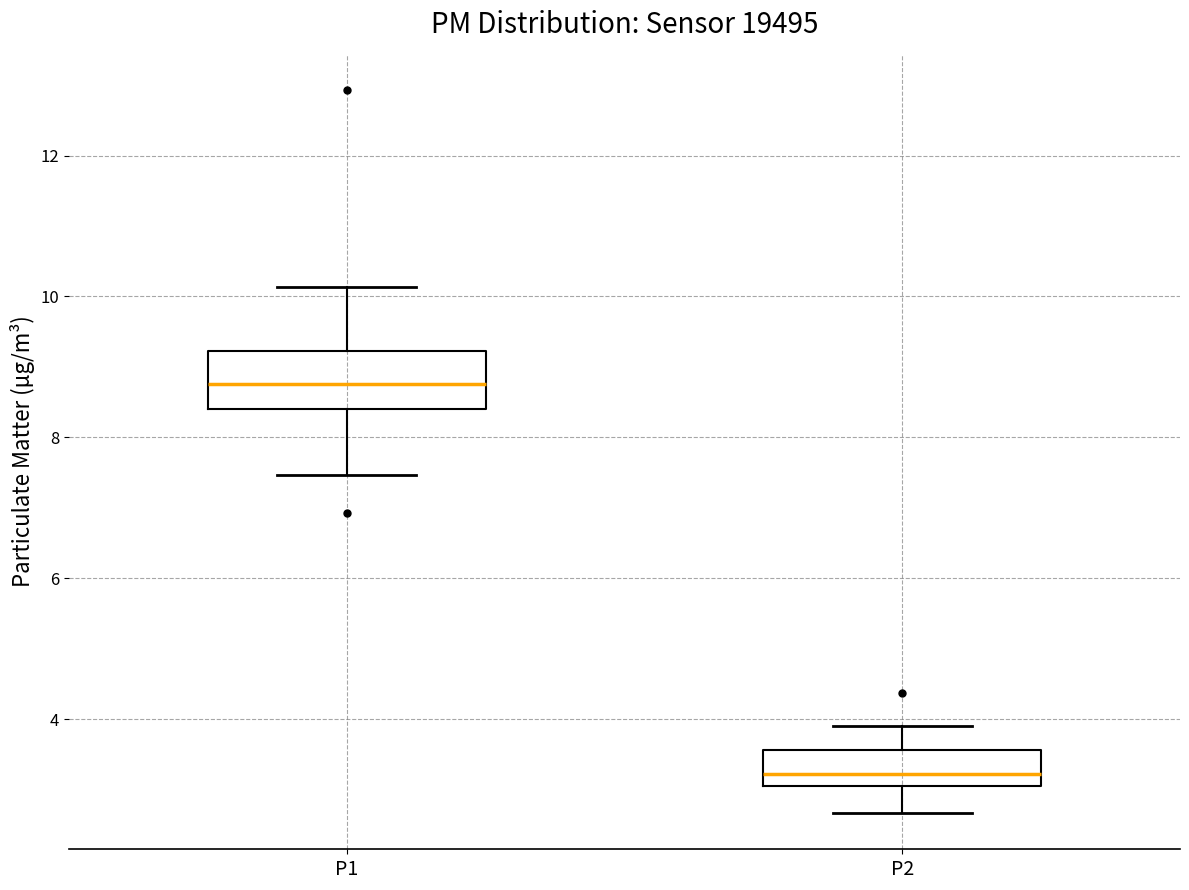

Reading left to right, transcribe this box plot: for each box, give where its median line is, the range the box spans, and where its two whiskers end, as read against the y-axis. The values are not printed on the chart, so give them approximately, as read against the axis.

P1: median 8.8, box 8.4 to 9.2, whiskers 7.4 to 10.2
P2: median 3.2, box 3.0 to 3.6, whiskers 2.6 to 4.0